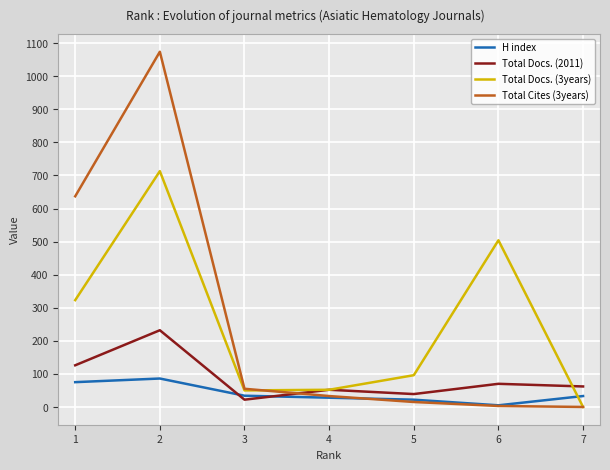

How many lines are shown in the chart?

4